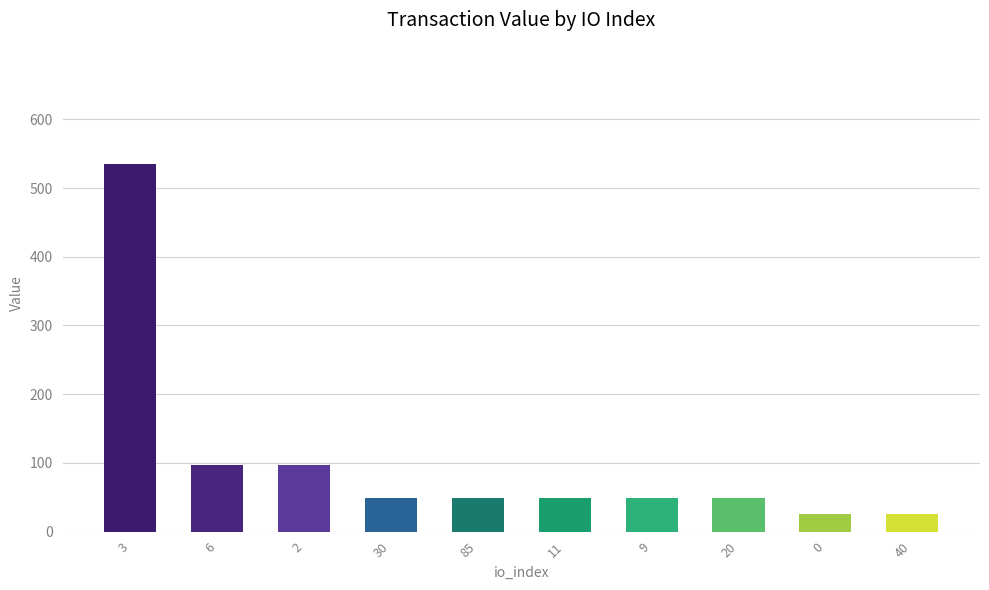

What position from the left is 40?

10